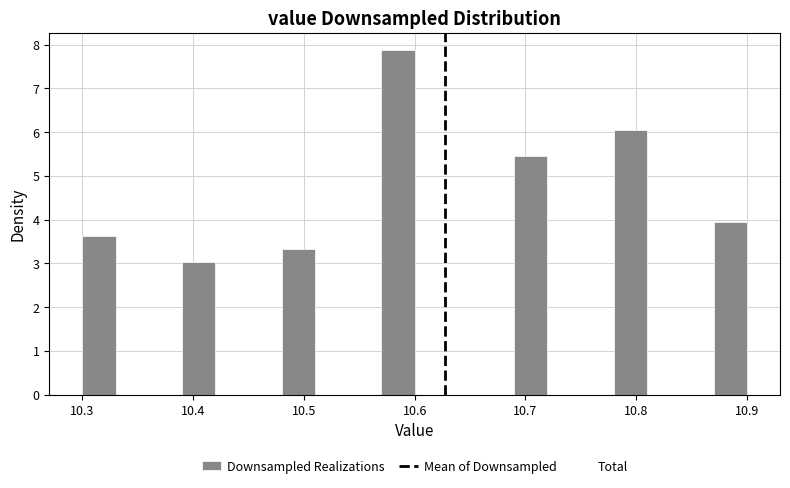

Around what value on the x-axis is the tallest bar? Give the approximate position of its centre, as read against the axis.

10.59